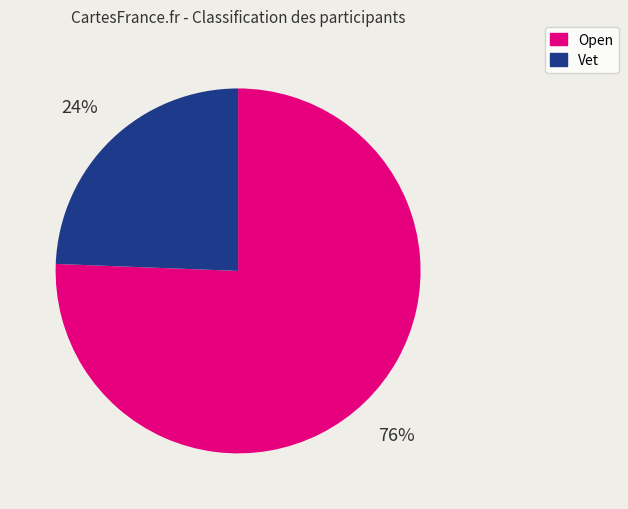

Is there a majority slice in this chart?

Yes